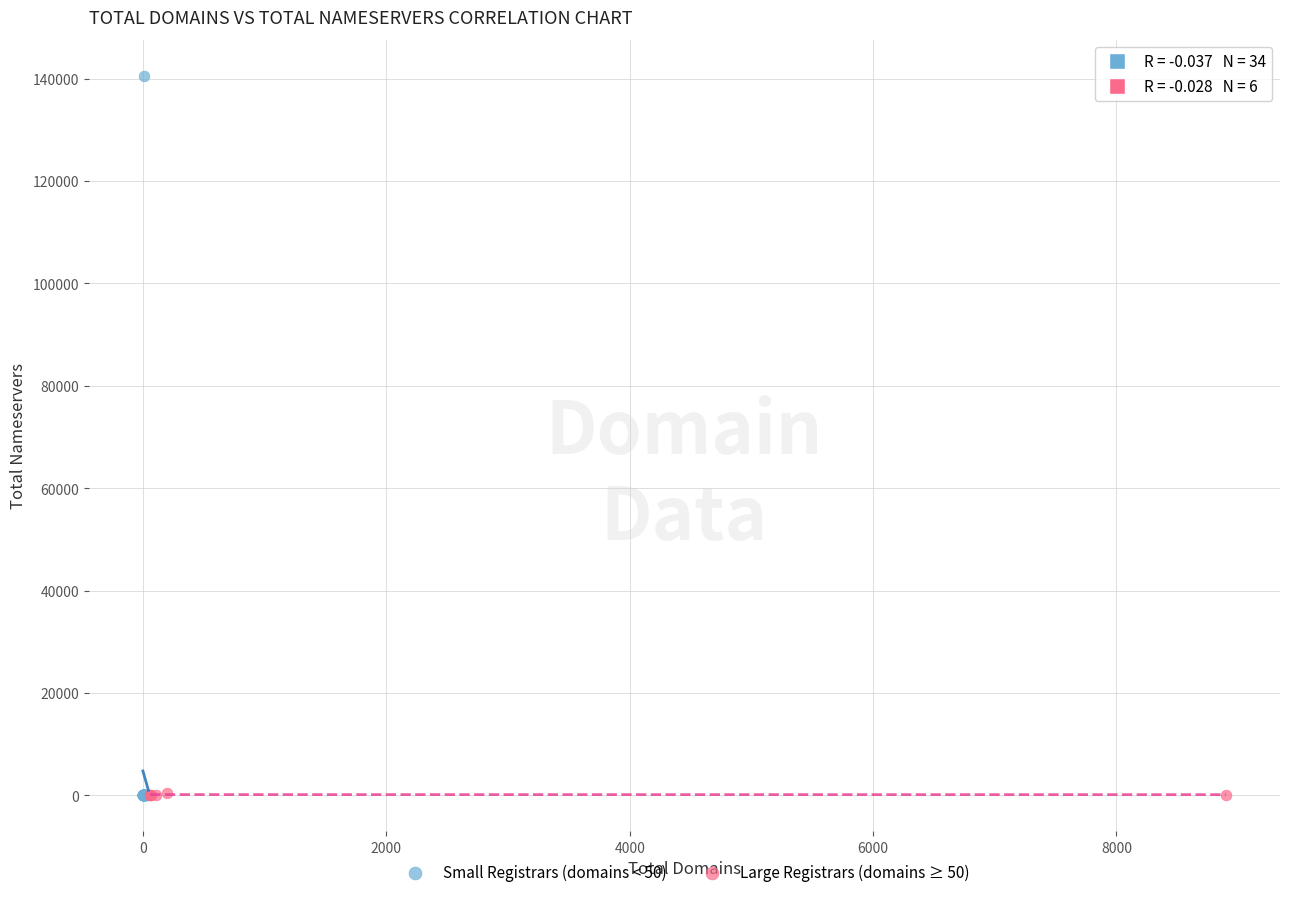

Which series has the widest spread of Y values?

Small Registrars (domains < 50)